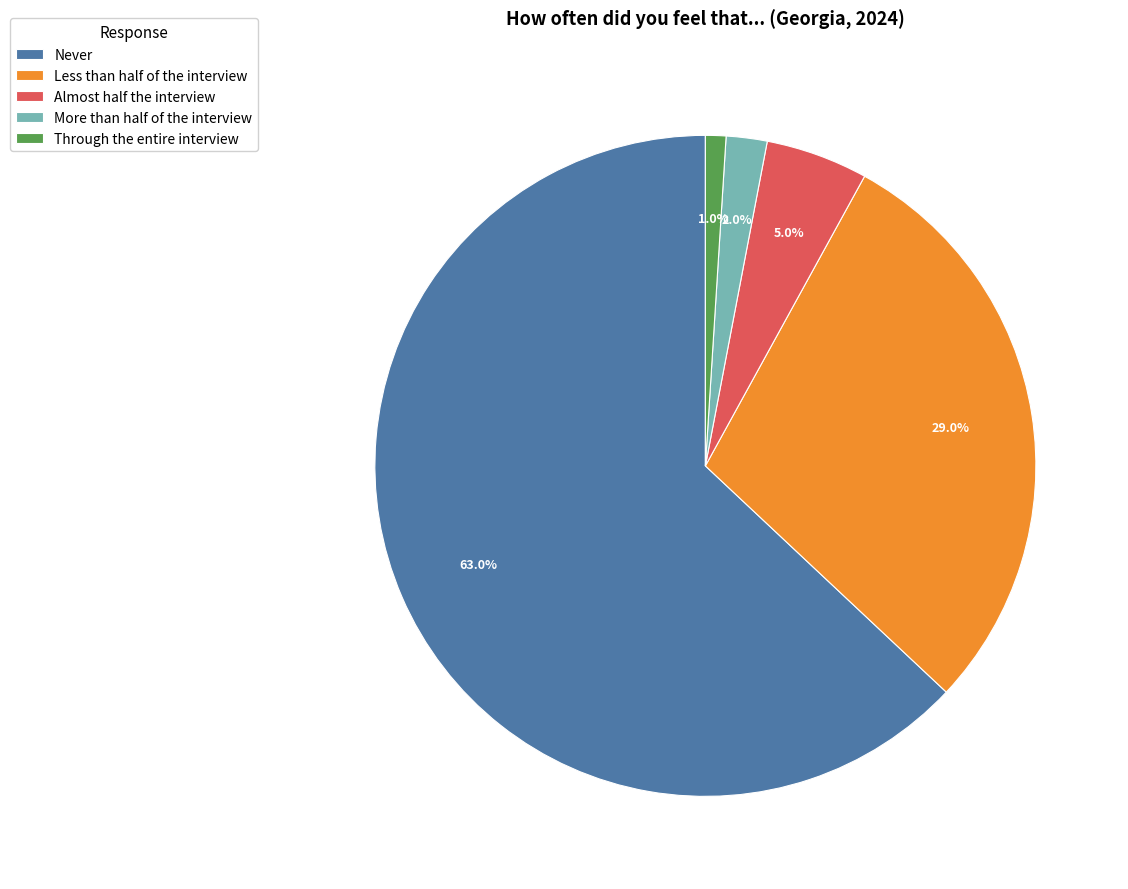

Rank the categories by value from lowest to highest.

Through the entire interview, More than half of the interview, Almost half the interview, Less than half of the interview, Never